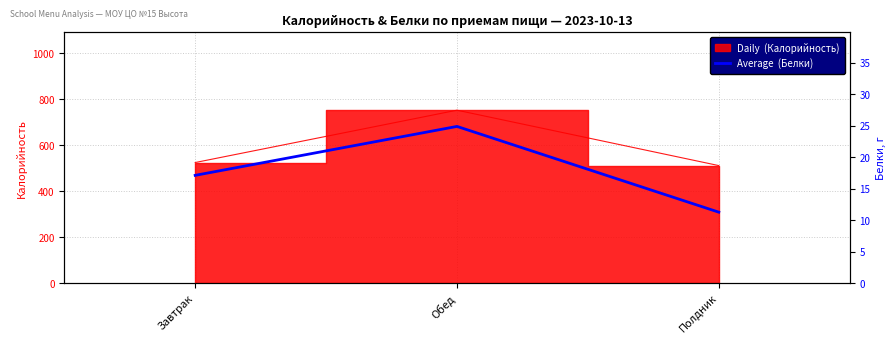

Rank the categories by value from highest to lowest.

Обед, Завтрак, Полдник